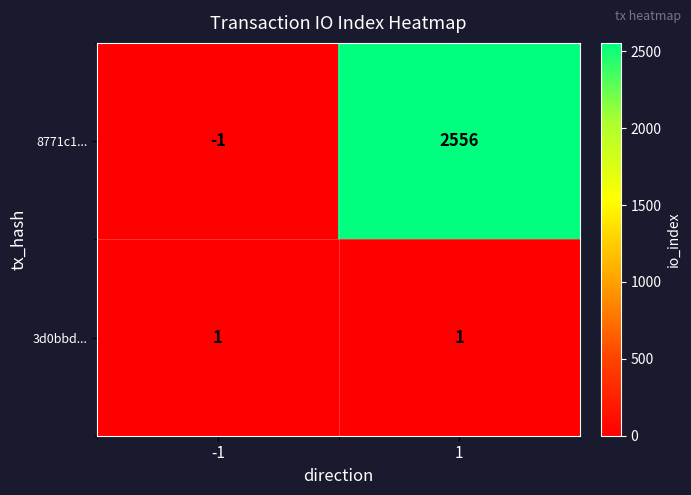

What is the highest value of the 8771c1... series?

2556